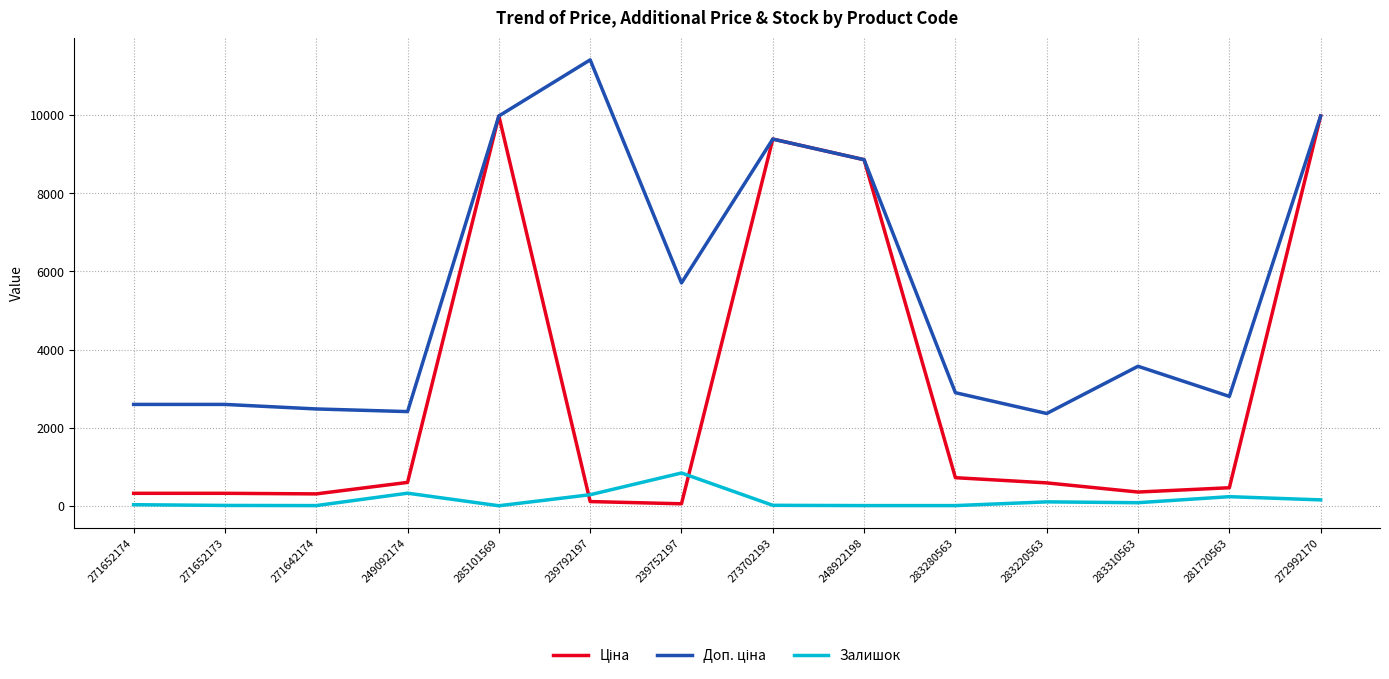

The Залишок series shows 845.0 at 239752197. True or false?

True